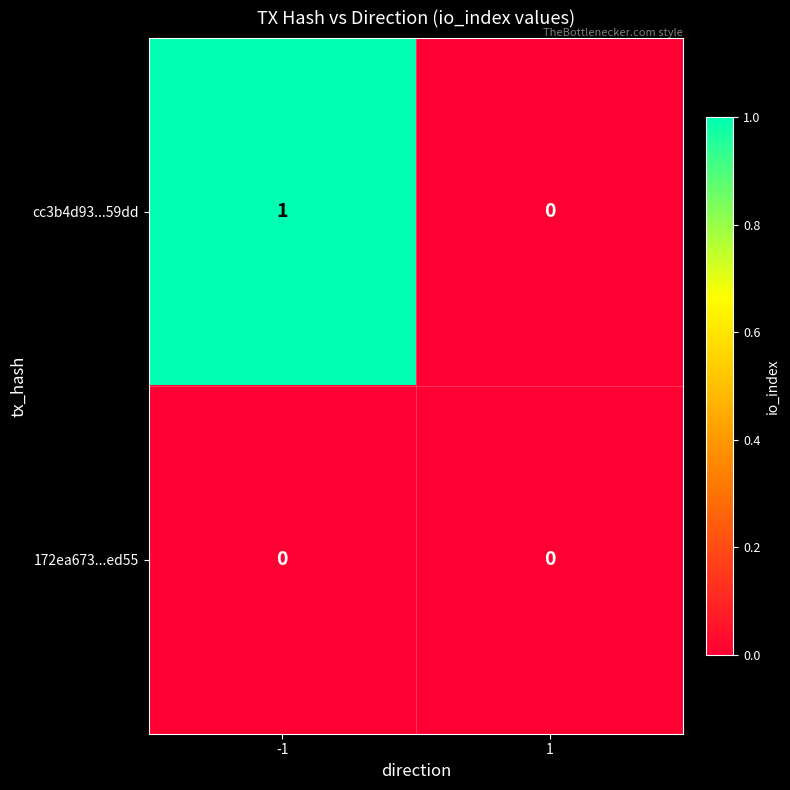

What is the spread (max minus min) of values at -1?

1